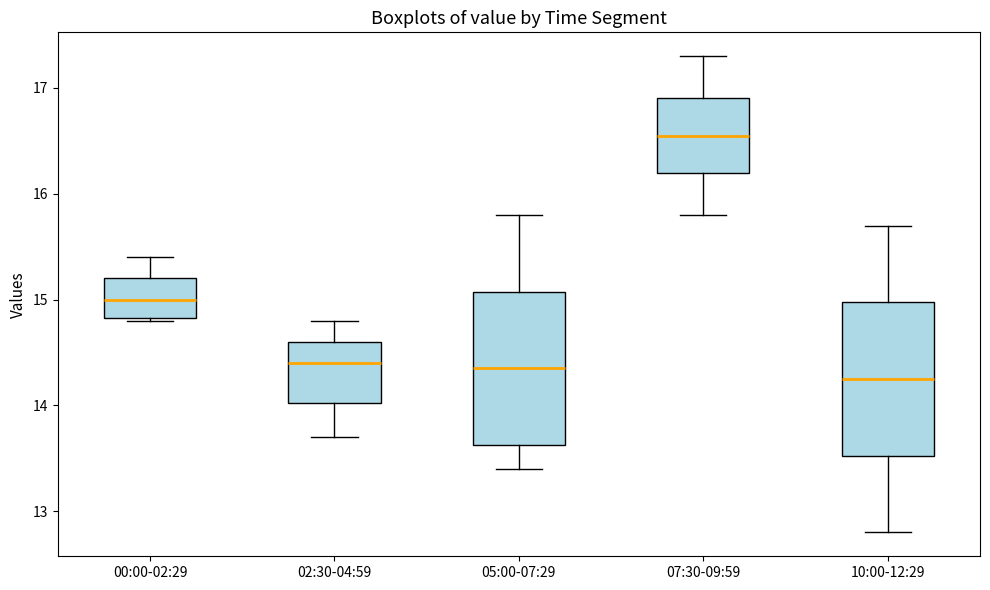

Reading left to right, transcribe this box plot: for each box, give where its median line is, the range the box spans, and where its two whiskers end, as read against the y-axis. The values are not printed on the chart, so give them approximately, as read against the axis.

00:00-02:29: median 15.0, box 14.8 to 15.2, whiskers 14.8 to 15.4
02:30-04:59: median 14.4, box 14.0 to 14.6, whiskers 13.7 to 14.8
05:00-07:29: median 14.4, box 13.6 to 15.1, whiskers 13.4 to 15.8
07:30-09:59: median 16.6, box 16.2 to 16.9, whiskers 15.8 to 17.3
10:00-12:29: median 14.3, box 13.5 to 15.0, whiskers 12.8 to 15.7